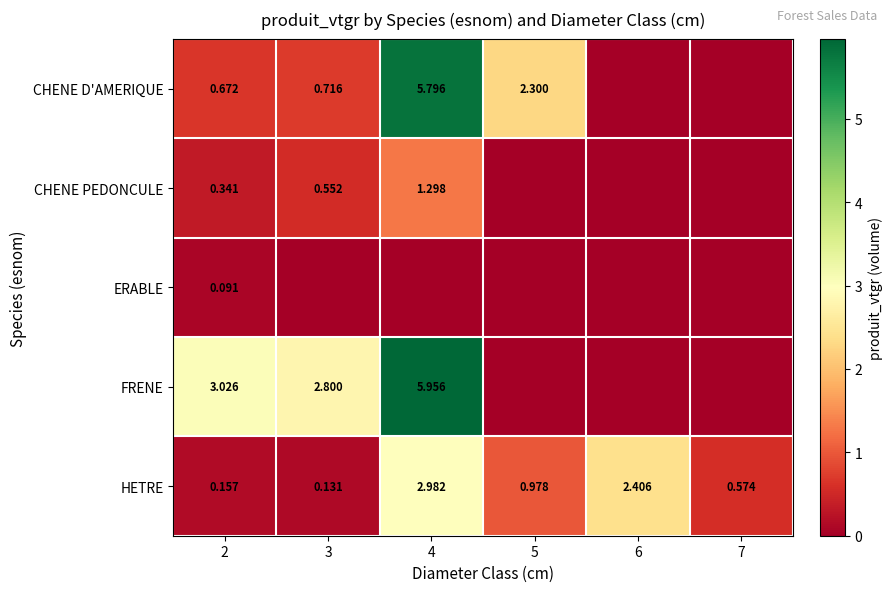

Is the value of FRENE at 4 greater than the value of CHENE D'AMERIQUE at 3?

Yes